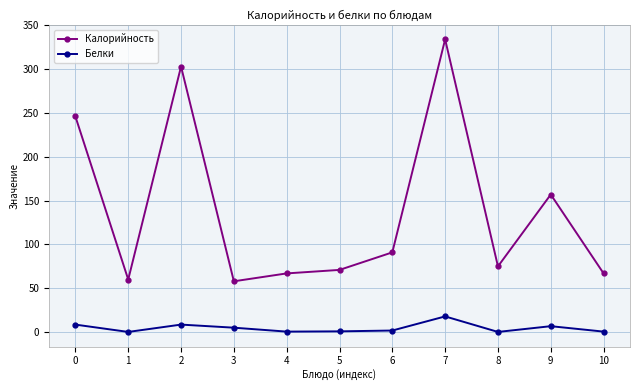

How many lines are shown in the chart?

2